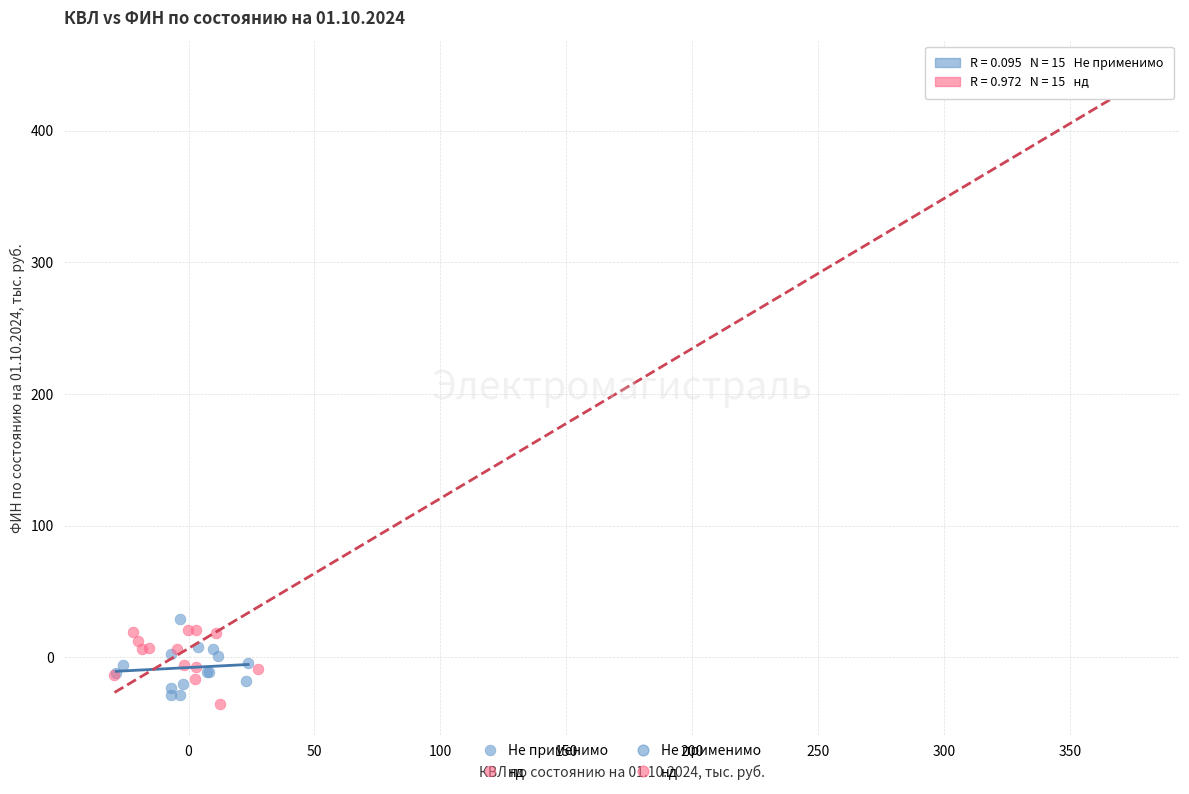

Which series has the widest spread of Y values?

нд